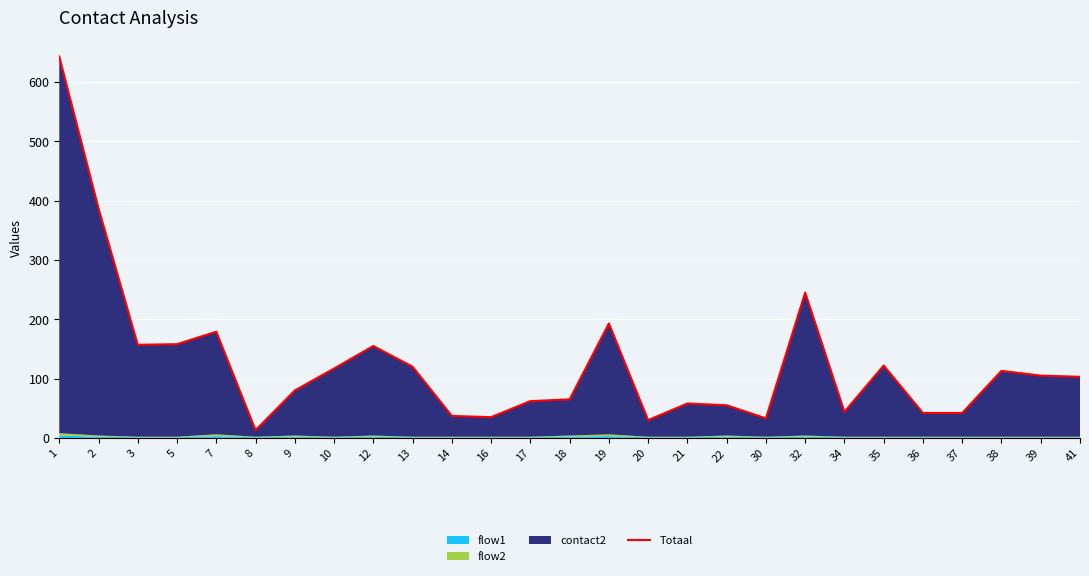

What is the greatest value displayed?

643